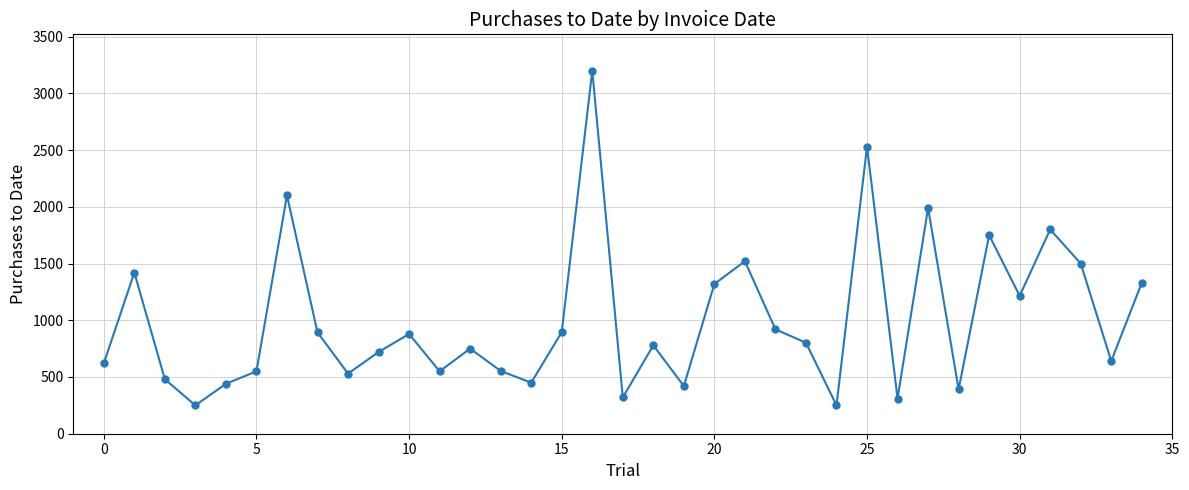

What is the maximum value shown in the chart?

3200